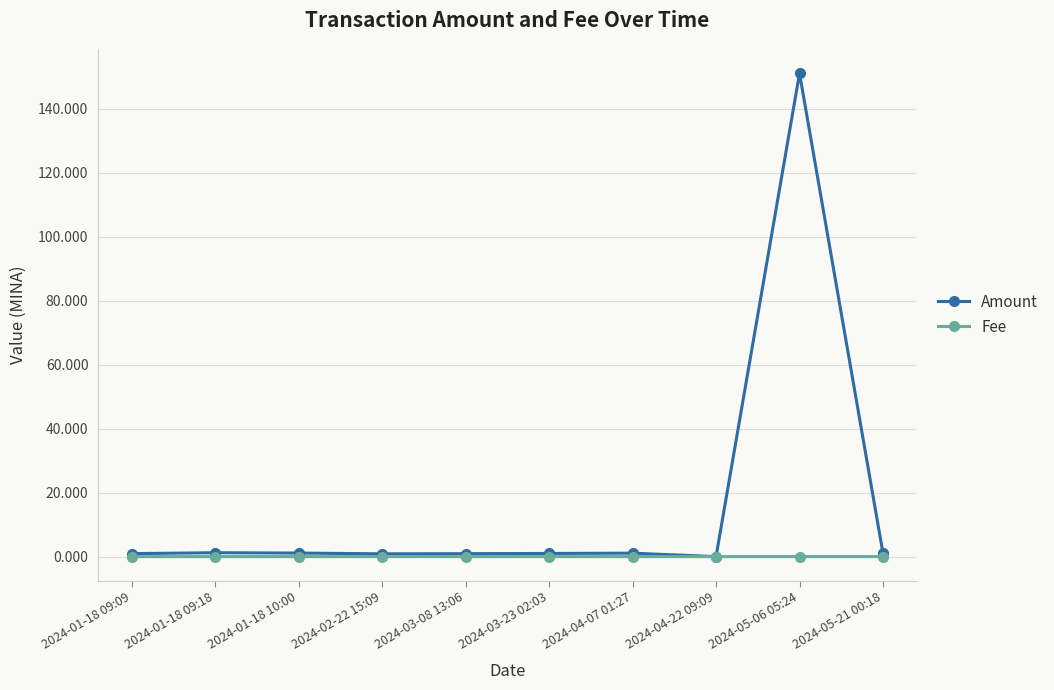

Is it true that Amount equals 0.0 at 2024-04-22 09:09?

True